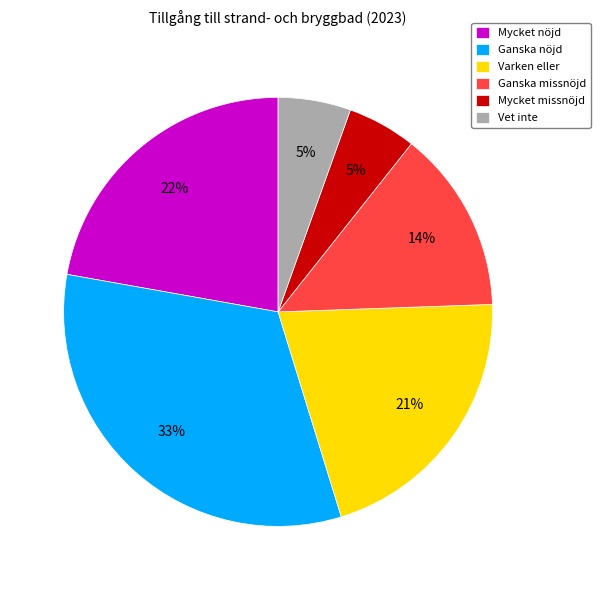

Which category has the biggest portion of the pie?

Ganska nöjd